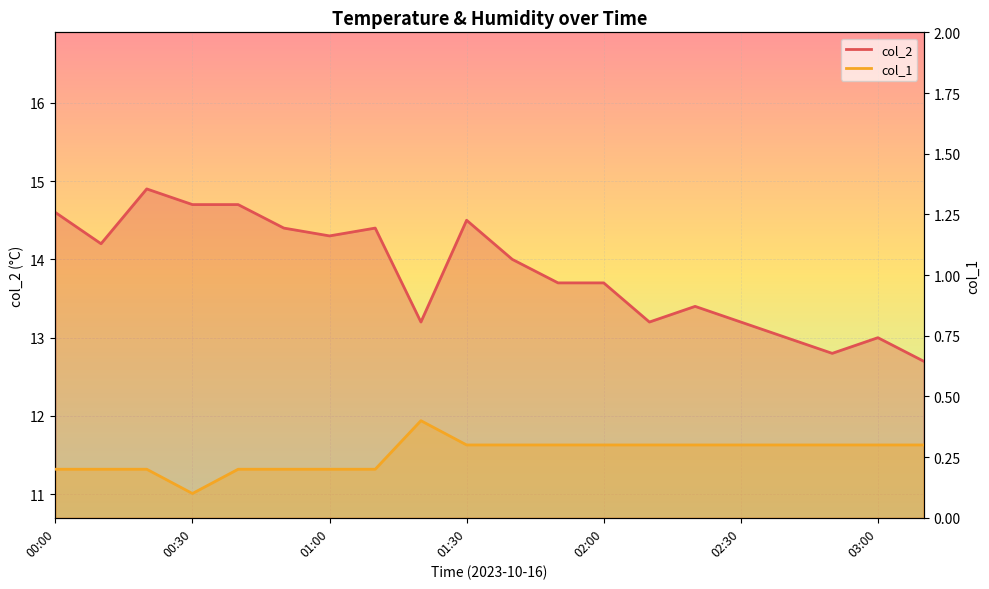

True or false: col_1 and col_2 cross at least once.

False